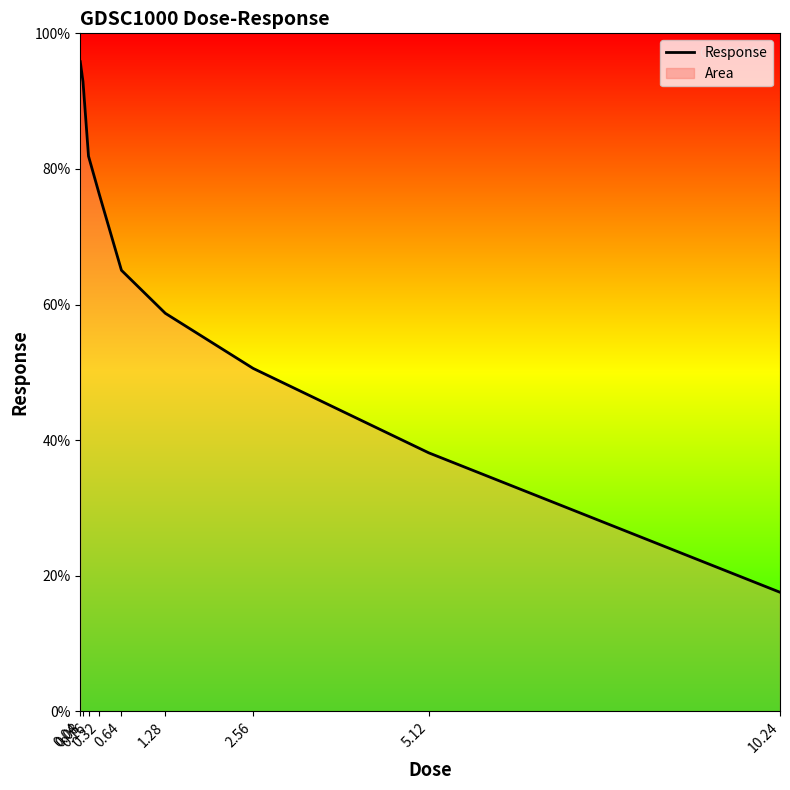

Rank the categories by value from highest to lowest.

0.04, 0.08, 0.16, 0.32, 0.64, 1.28, 2.56, 5.12, 10.24